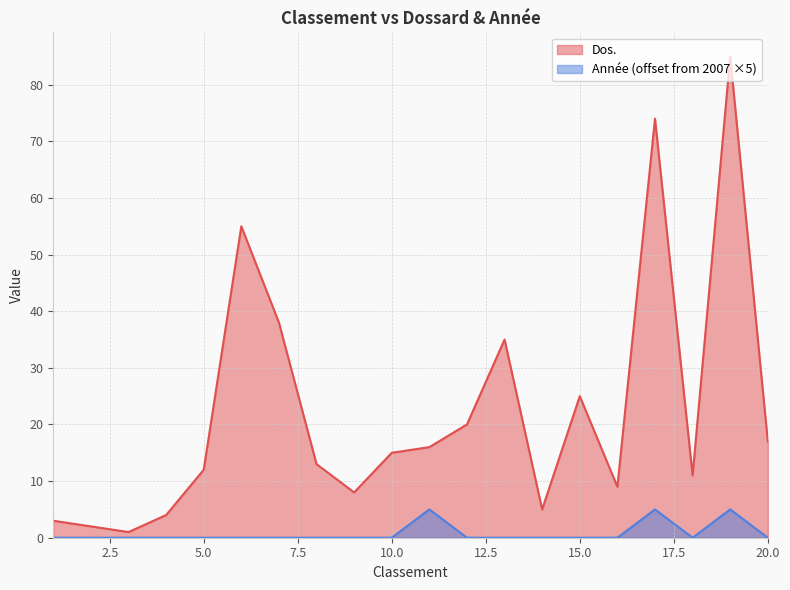

What is the sum of all Année values?

15